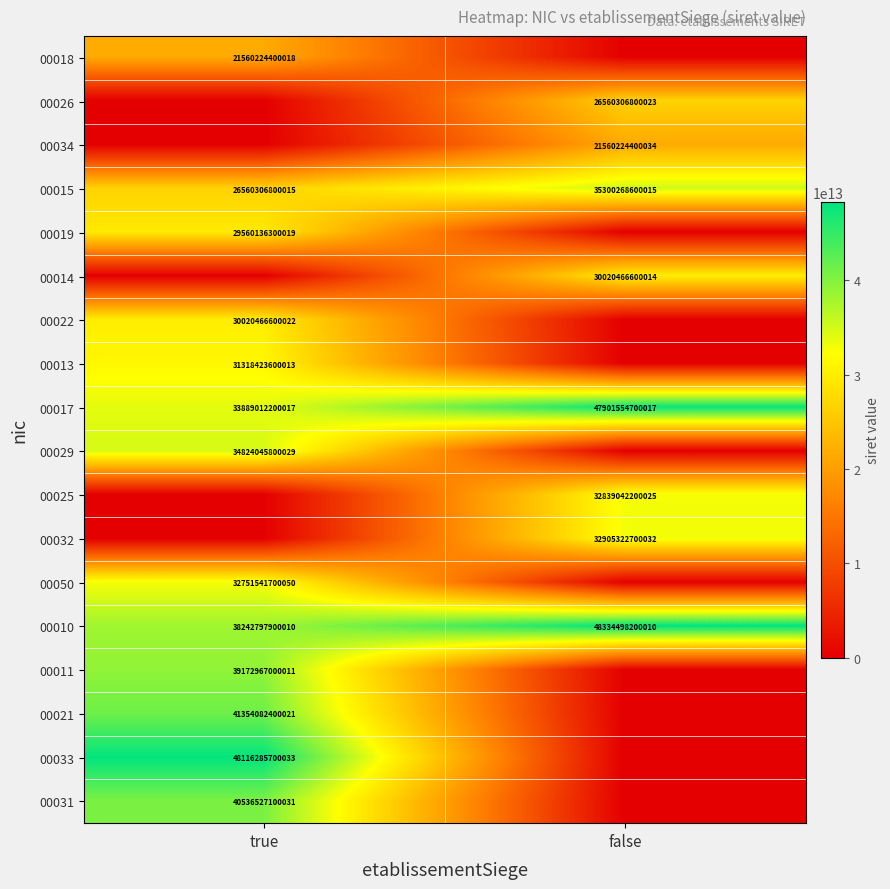

Is the value of 00034 at false greater than the value of 00014 at false?

No